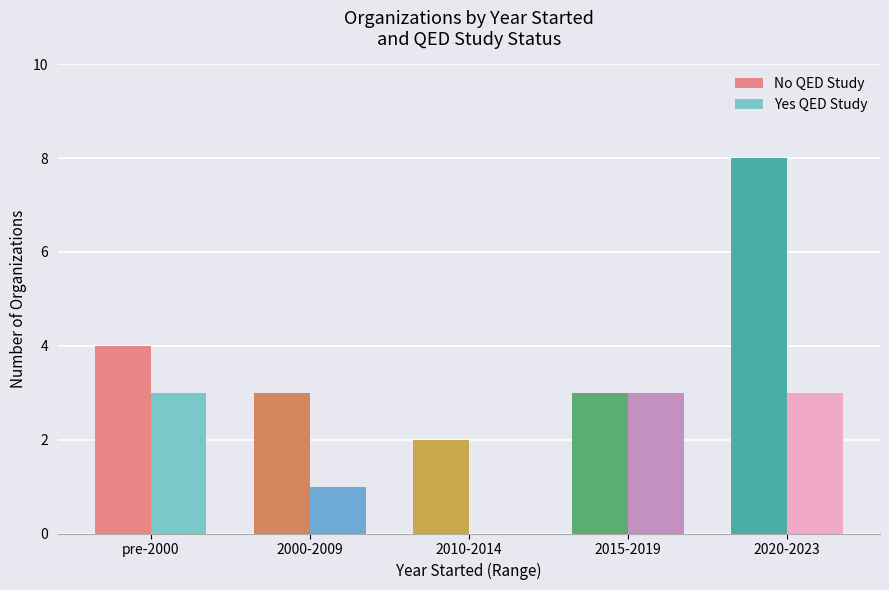

What is the sum of all Yes QED Study values?

10